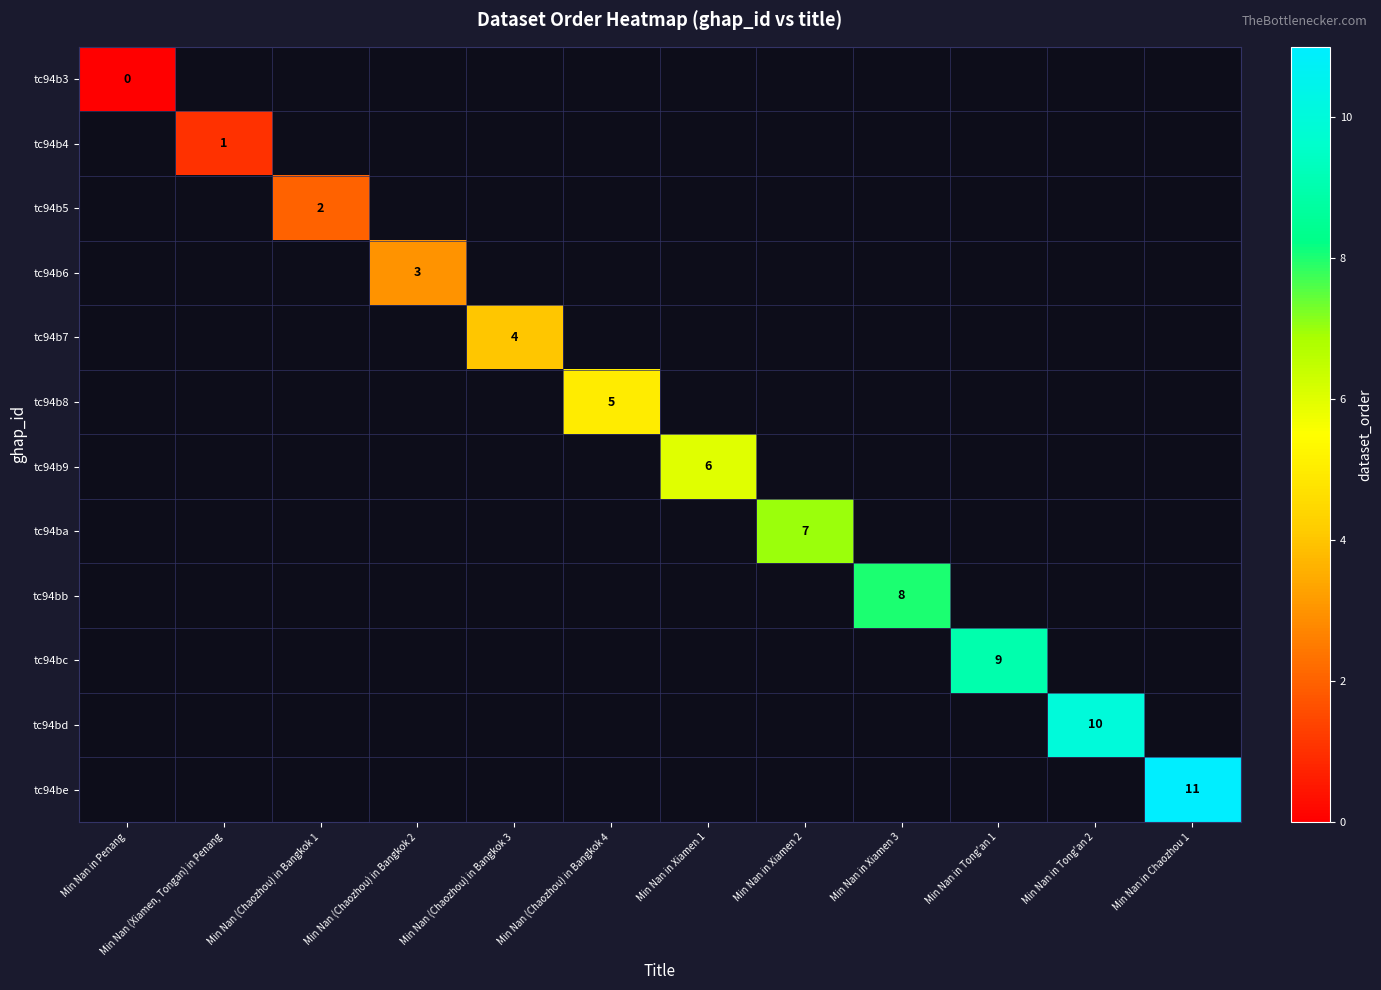

Rank the series by their average value, from lowest to highest.

tc94b3, tc94b4, tc94b5, tc94b6, tc94b7, tc94b8, tc94b9, tc94ba, tc94bb, tc94bc, tc94bd, tc94be